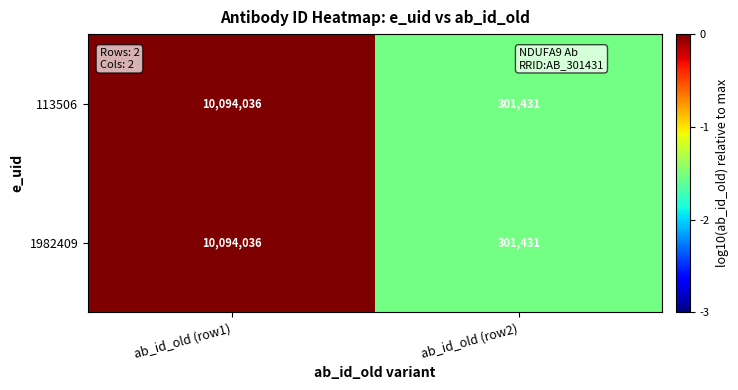

What is the maximum value for 113506?

10094036